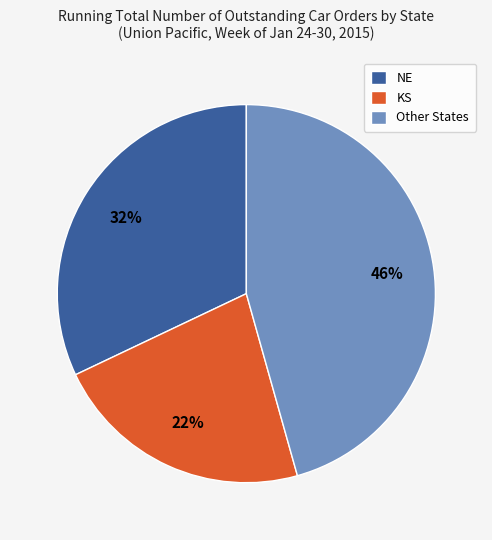

What is the largest slice in the pie chart?

Other States